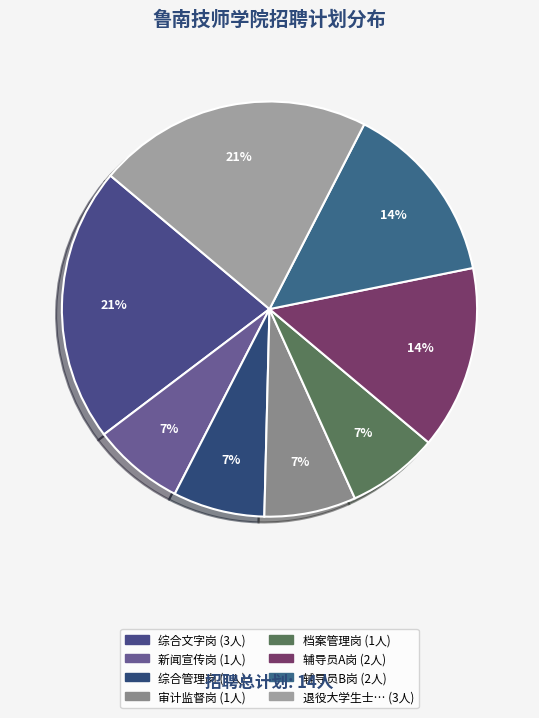

Which slice is the smallest?

新闻宣传岗